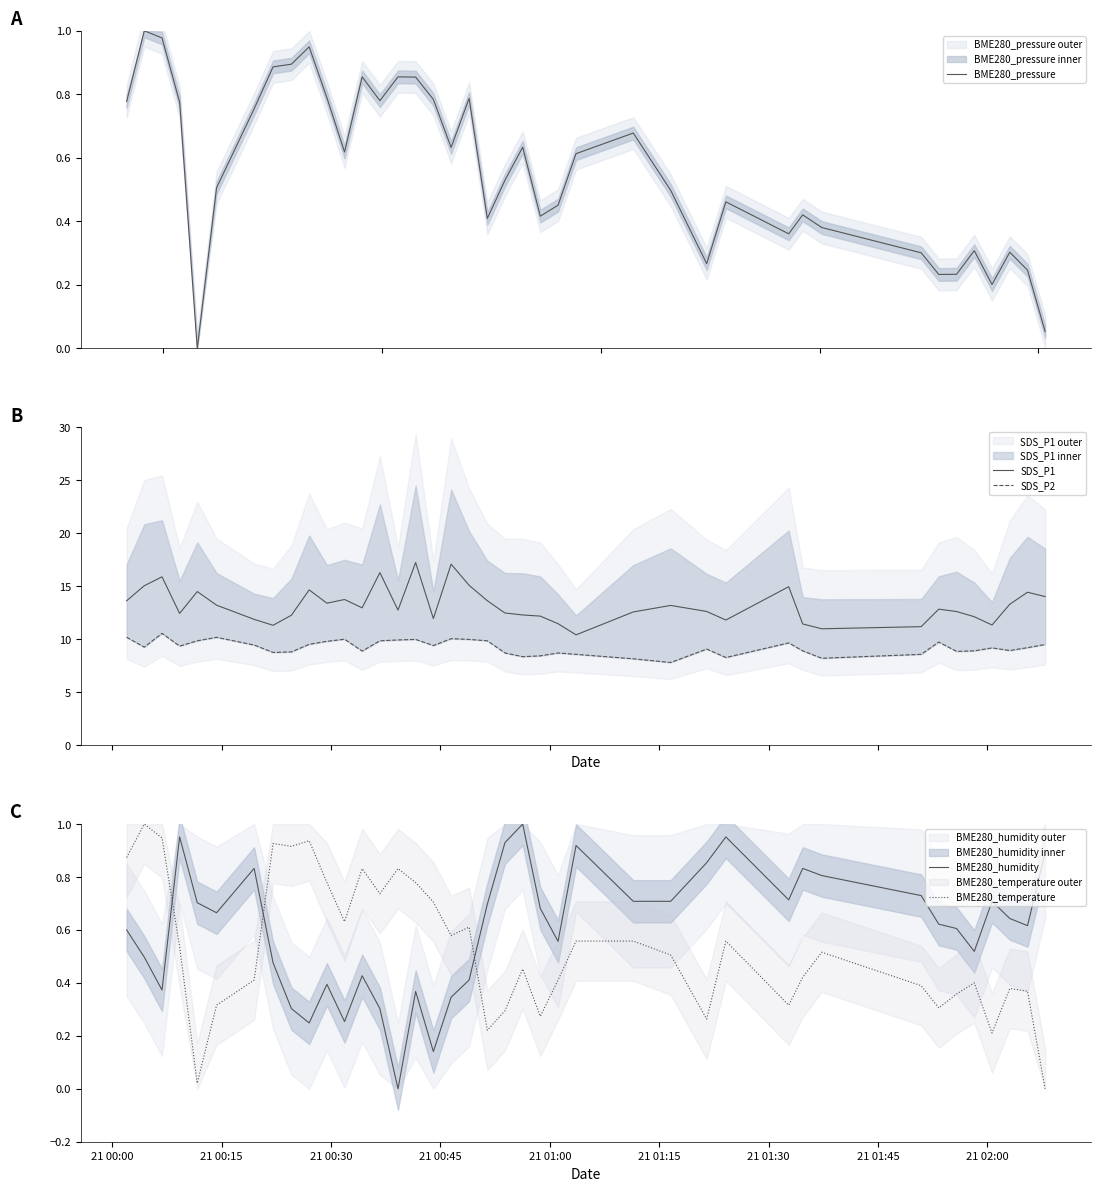

What is the maximum value for SDS_P1?

17.2